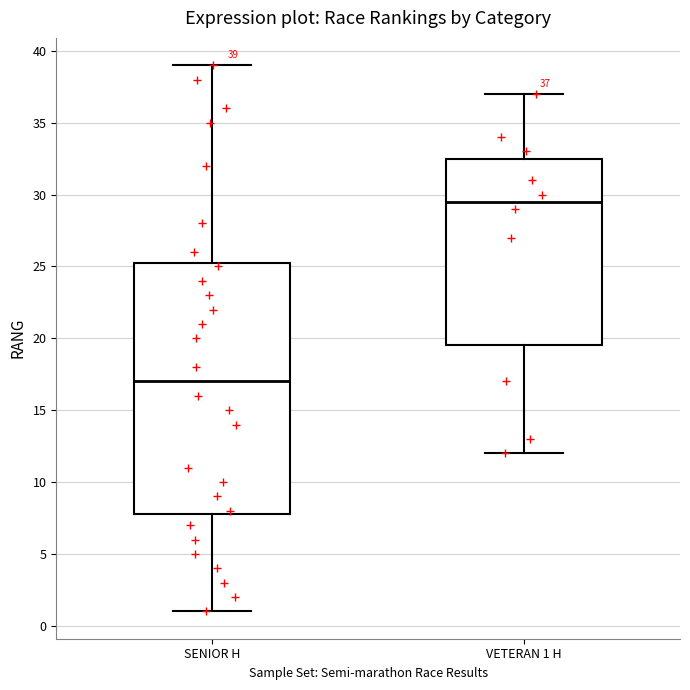

Which box has the lowest median line?

SENIOR H